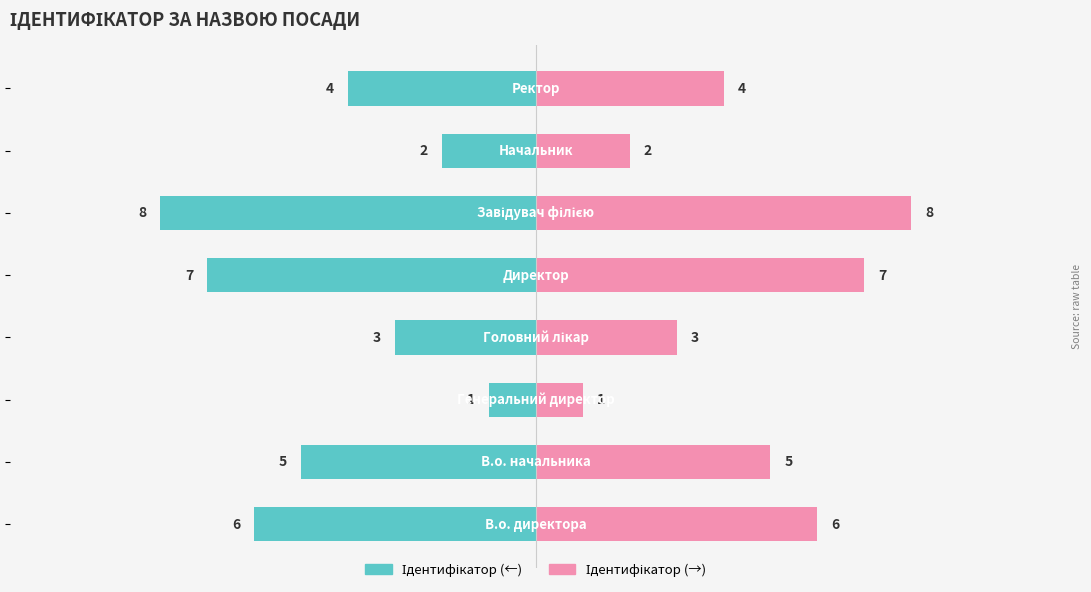

Count the number of categories in the chart.

8